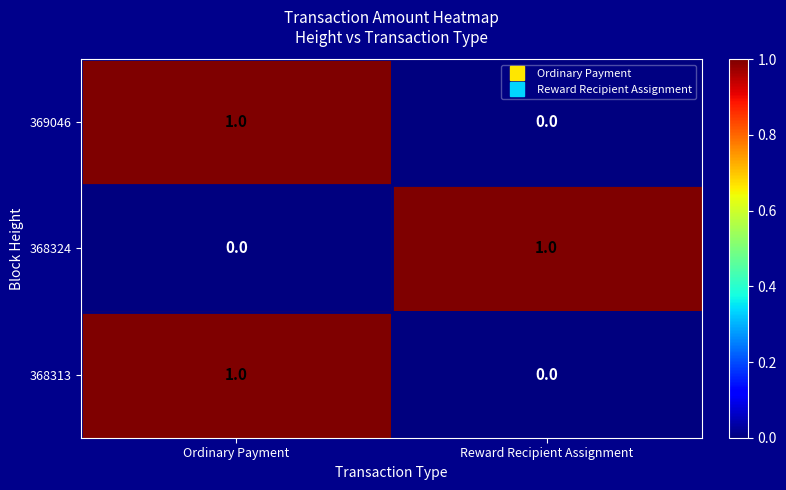

At which label does 369046 reach its minimum?

Reward Recipient Assignment